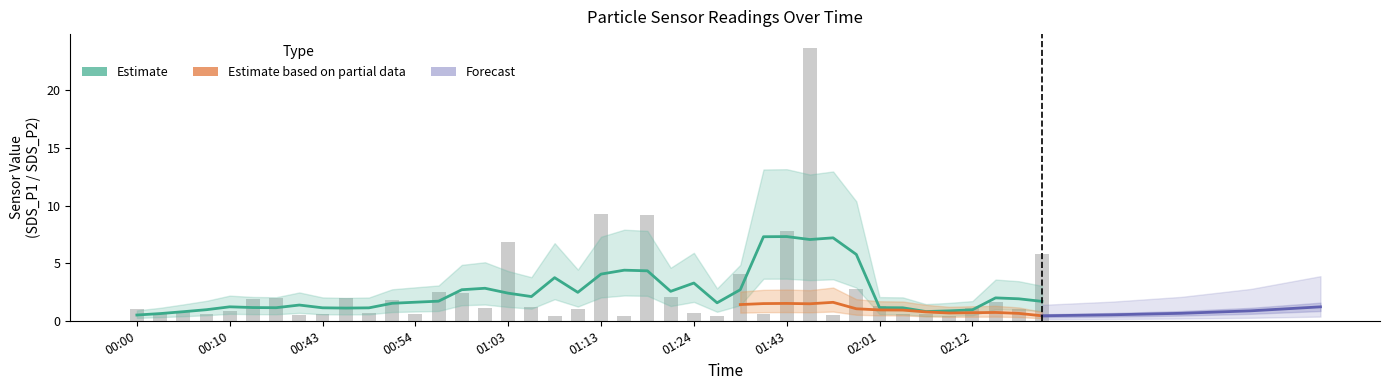

What is the label of the 37th bar from the left?

02:12